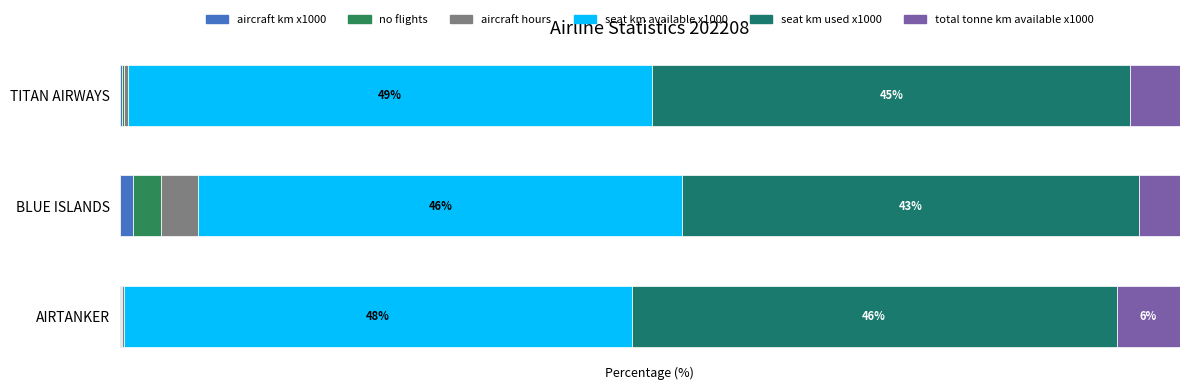

What are all the series names shown in the legend?

aircraft km x1000, no flights, aircraft hours, seat km available x1000, seat km used x1000, total tonne km available x1000